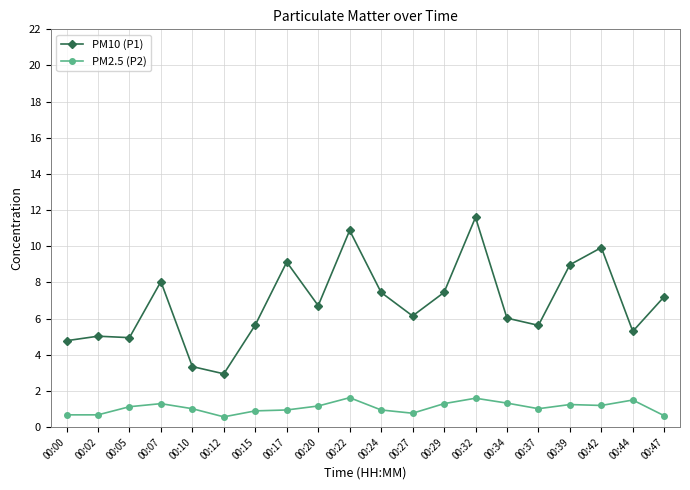

What is the difference between the PM2.5 (P2) values at 00:47 and 00:22?

1.0